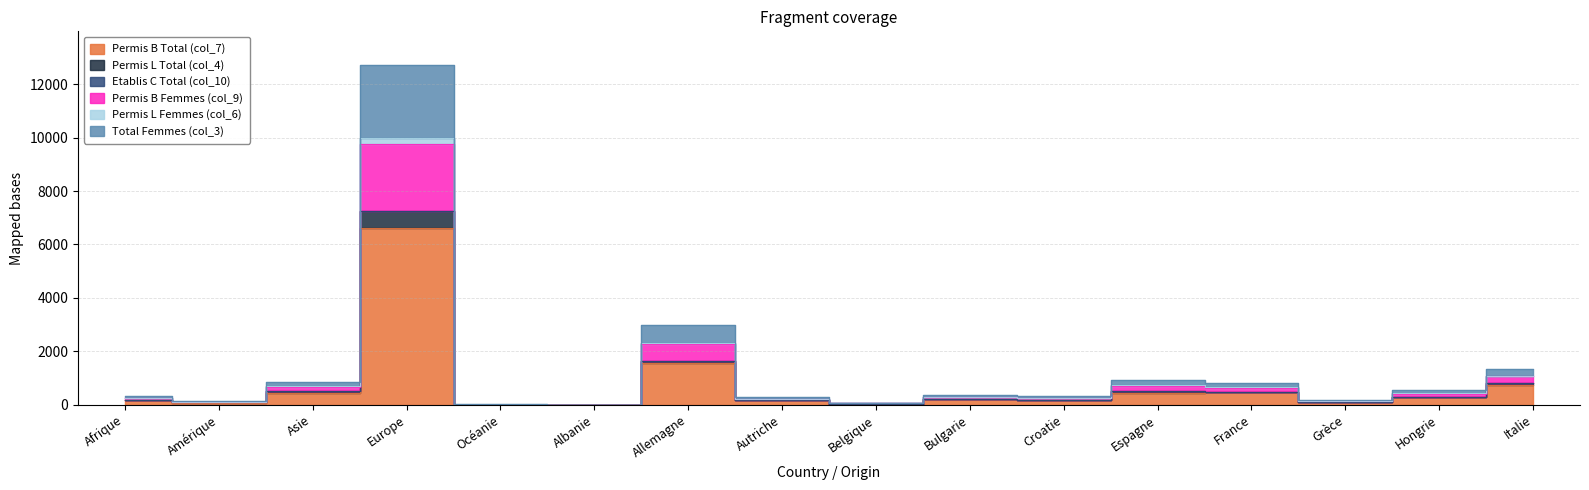

Which category has the lowest value in the Total Femmes (col_3) series?

Albanie